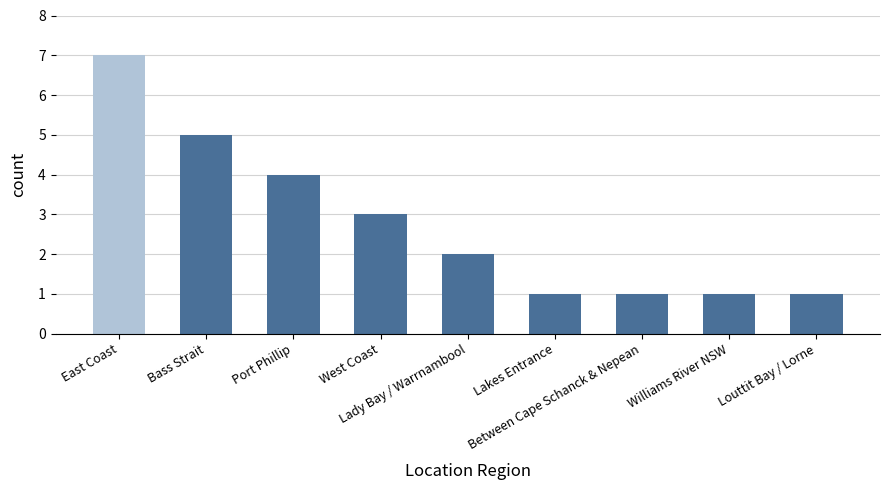

True or false: the data shows 0 at Lakes Entrance.

False